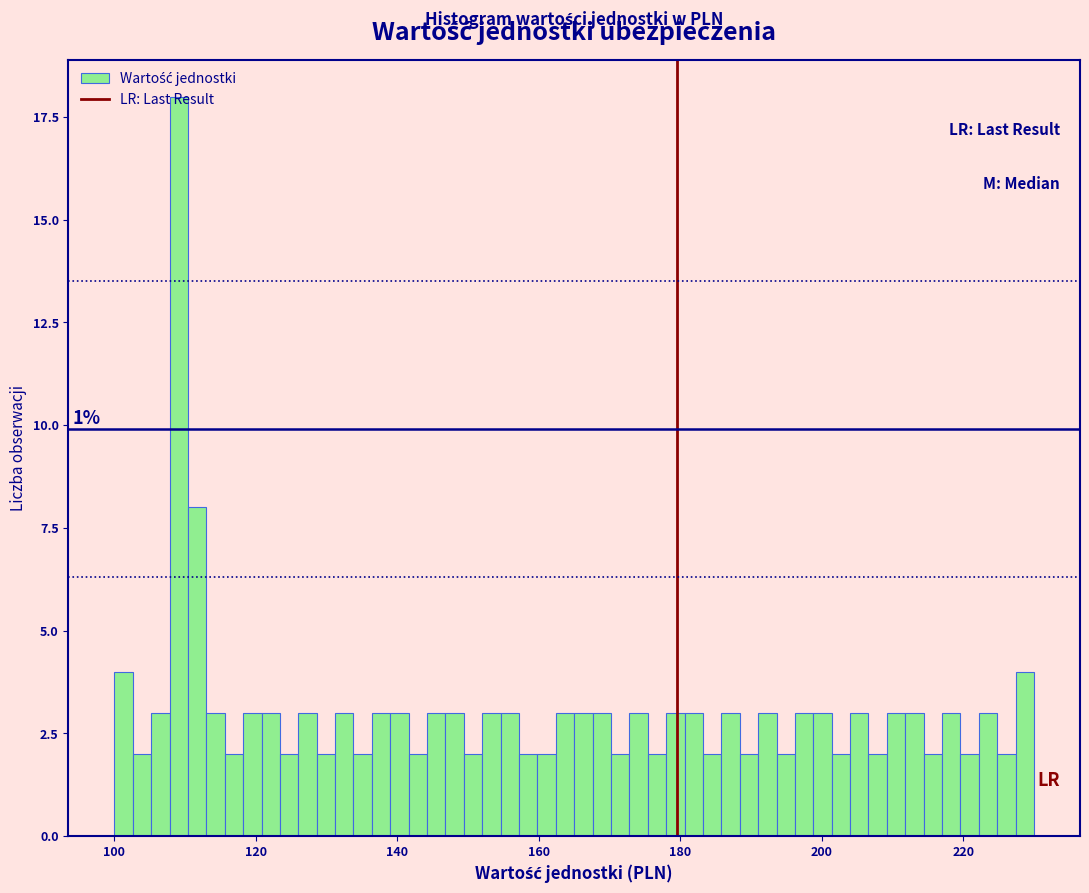

Read against the x-axis, roughly where is the centre of the tallest bar?

110